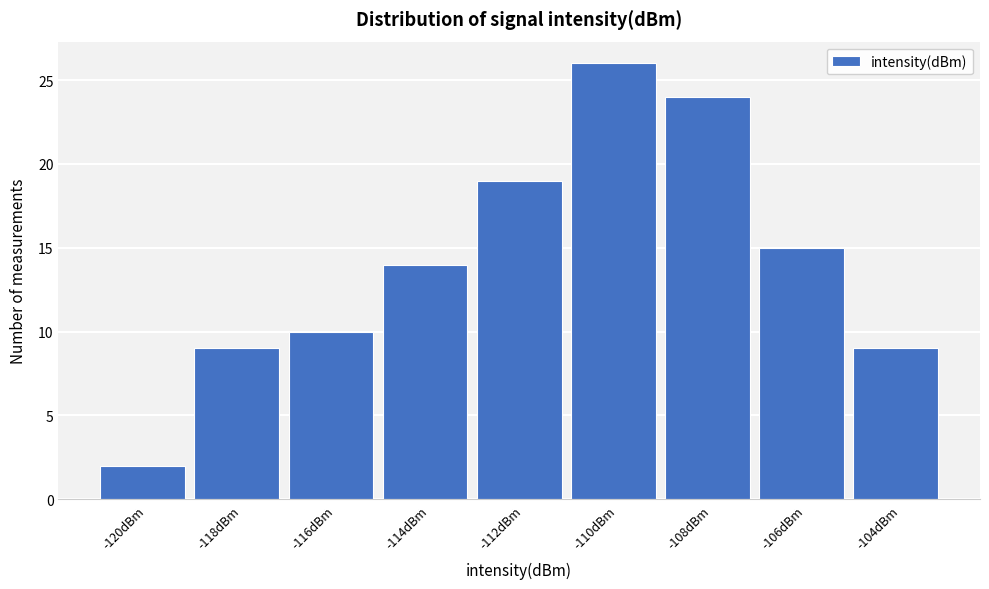

Reading left to right, transcribe all the data shown in this chart.

-120dBm=2	-118dBm=9	-116dBm=10	-114dBm=14	-112dBm=19	-110dBm=26	-108dBm=24	-106dBm=15	-104dBm=9